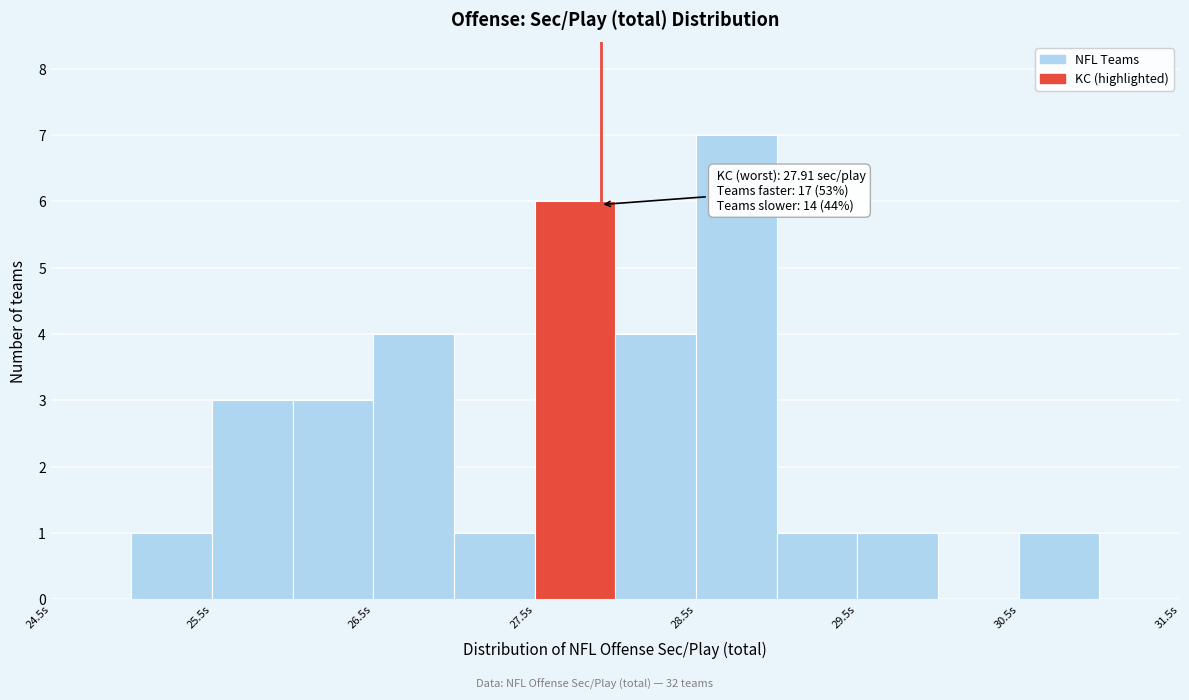

Over which range of the x-axis is the bar tallest?

28.5 to 29.0